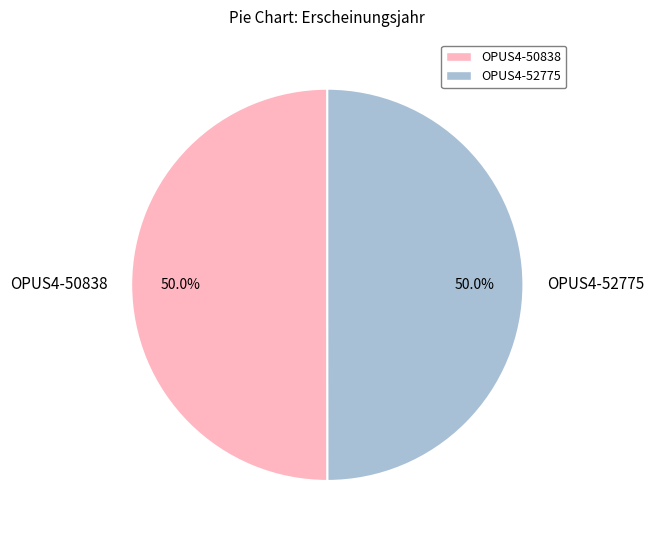

Approximately how many times larger is the value at OPUS4-52775 compared to OPUS4-50838?

1.0